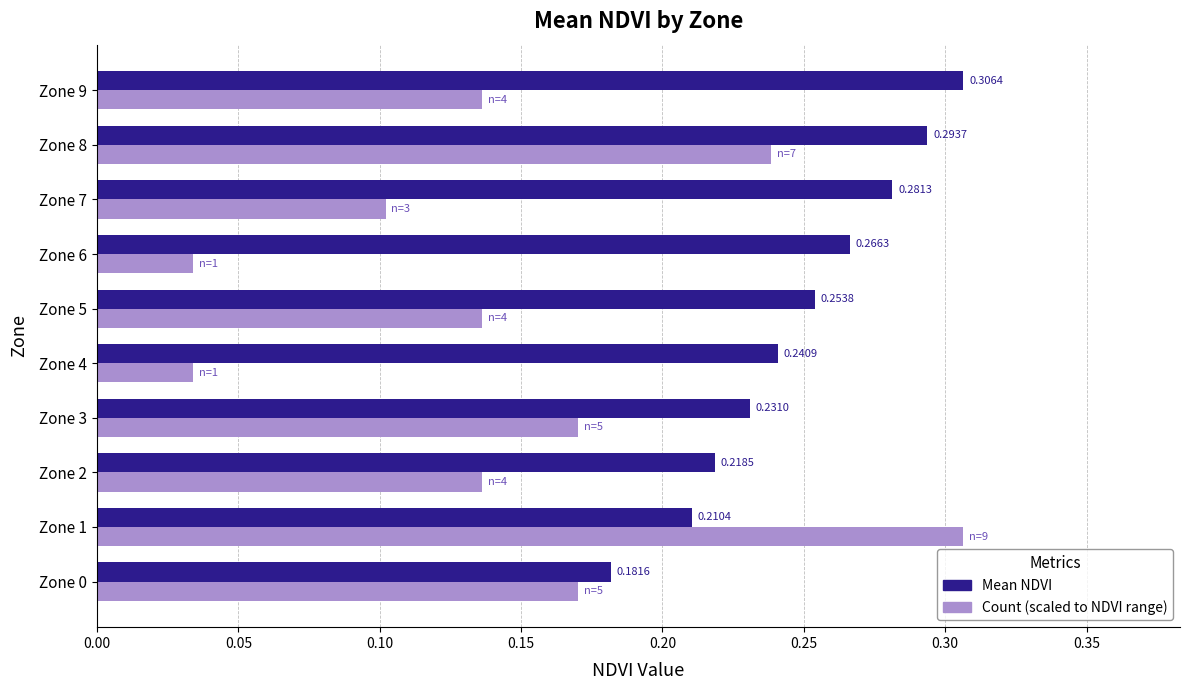

Which series has the largest range (max minus min)?

Count (scaled to NDVI range)